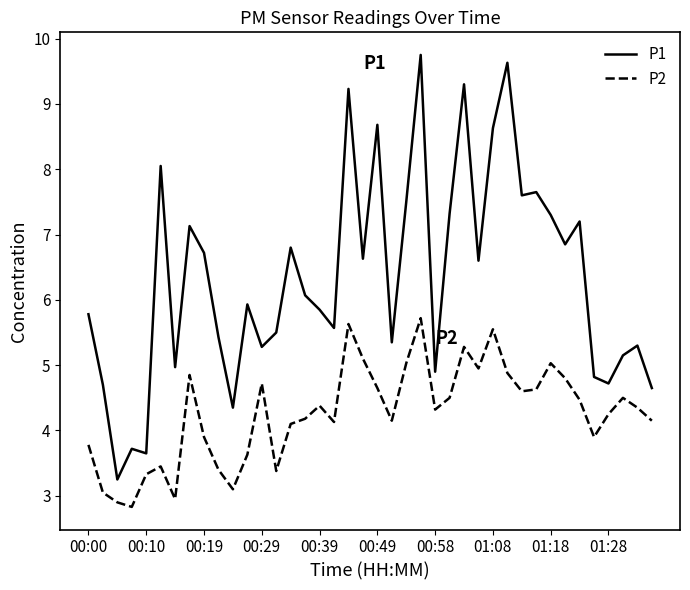

Does the chart have visible grid lines?

No